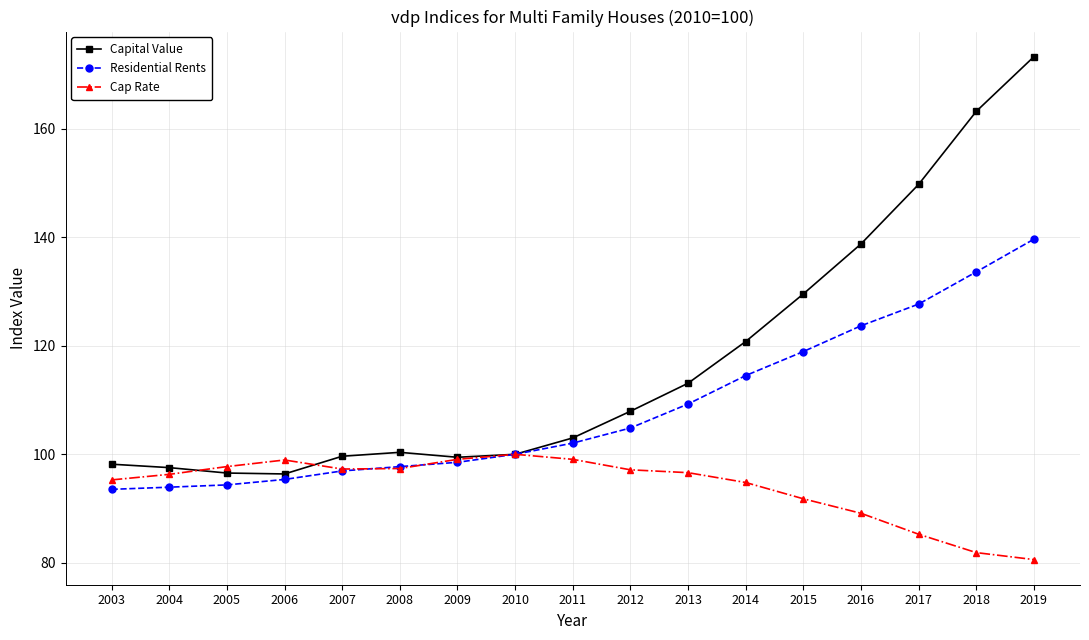

What are all the series names shown in the legend?

Capital Value, Residential Rents, Cap Rate